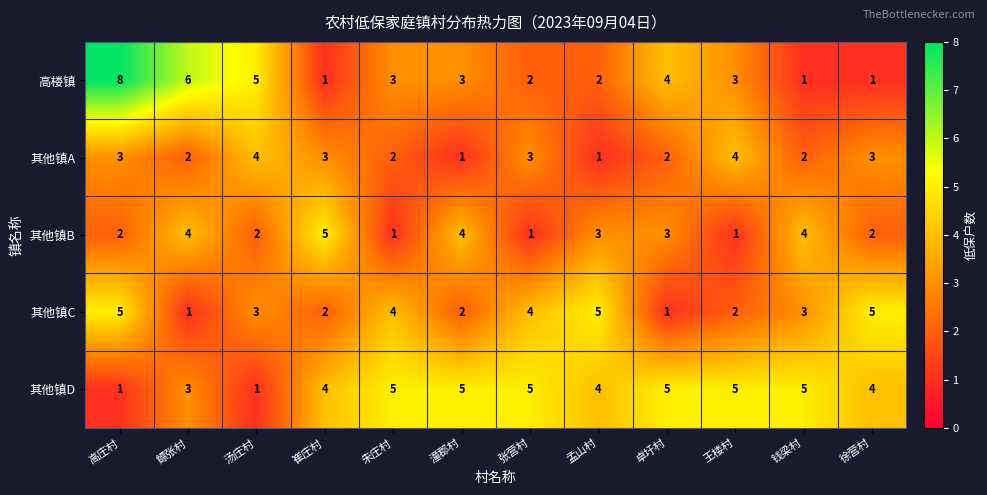

Where is 其他镇D nearest to the value 3?

鳔张村